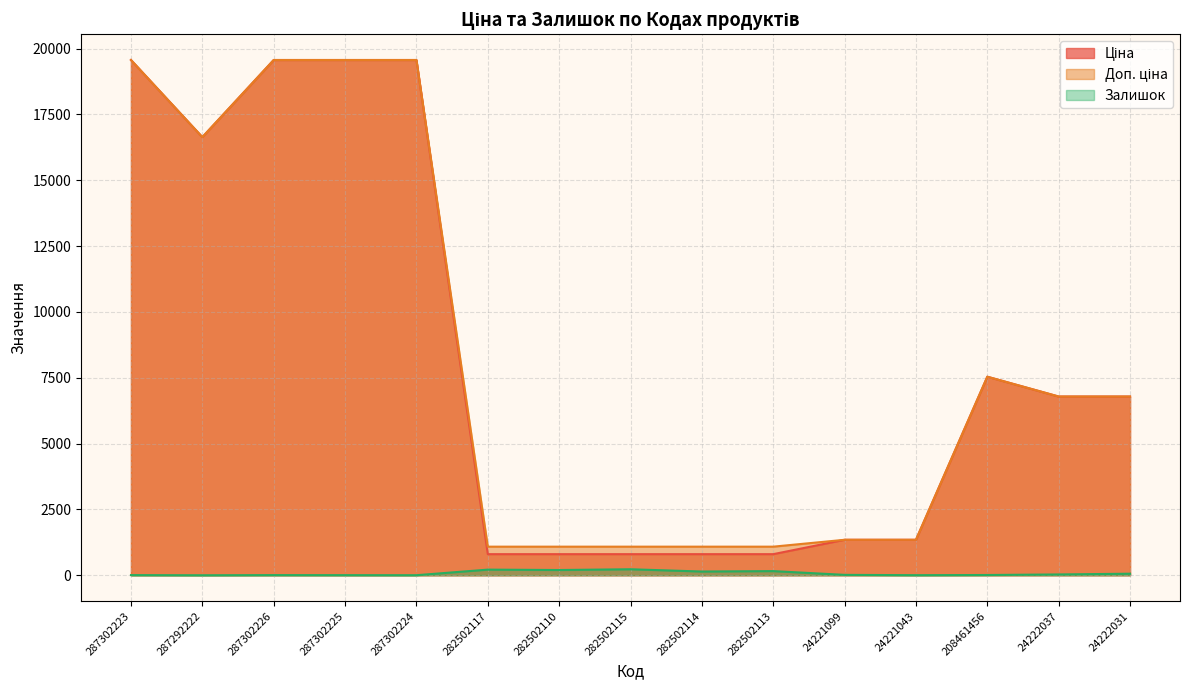

Reading left to right, list all the values displayed in this chart.

Ціна: 19564.9	16636.8	19564.9	19564.9	19564.9	802.1	802.1	802.1	802.1	802.1	1347.9	1347.9	7539.3	6787.1	6787.1
Доп. ціна: 19564.9	16636.8	19564.9	19564.9	19564.9	1087.0	1087.0	1087.0	1087.0	1087.0	1348.0	1348.0	7539.3	6787.1	6787.1
Залишок: 7.0	1.0	7.0	5.0	3.0	215.0	200.0	229.0	143.0	159.0	16.0	4.0	11.0	32.0	60.0